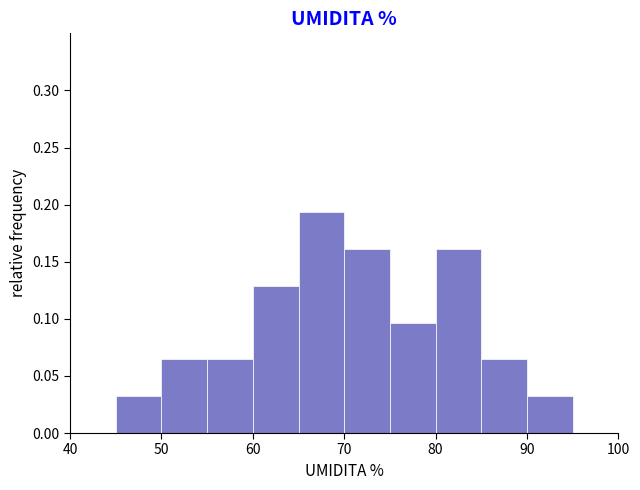

Reading left to right, list every bar in this chart as the range it spans on the x-axis followed by its height. The values are not printed on the chart, so give them approximately, as read against the axis.

40 to 45: 0
45 to 50: 0.030
50 to 55: 0.065
55 to 60: 0.065
60 to 65: 0.130
65 to 70: 0.195
70 to 75: 0.160
75 to 80: 0.095
80 to 85: 0.160
85 to 90: 0.065
90 to 95: 0.030